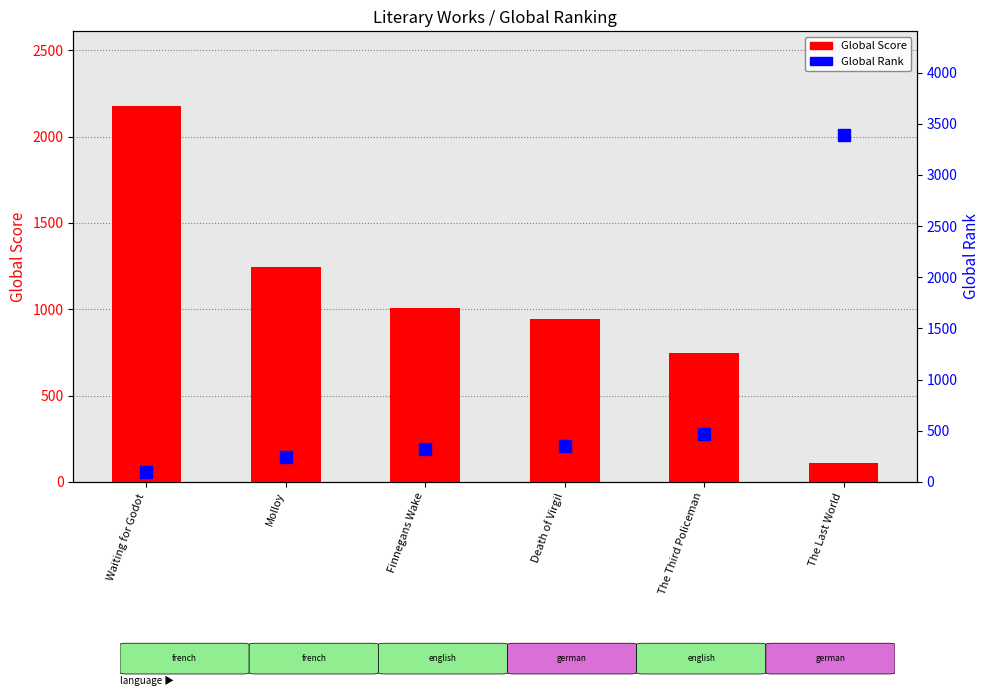

Reading right to left, extract all data points from this chart.

Global Score: 112	747	943	1007	1244	2175
Global Rank: 3388	465	351	325	244	96